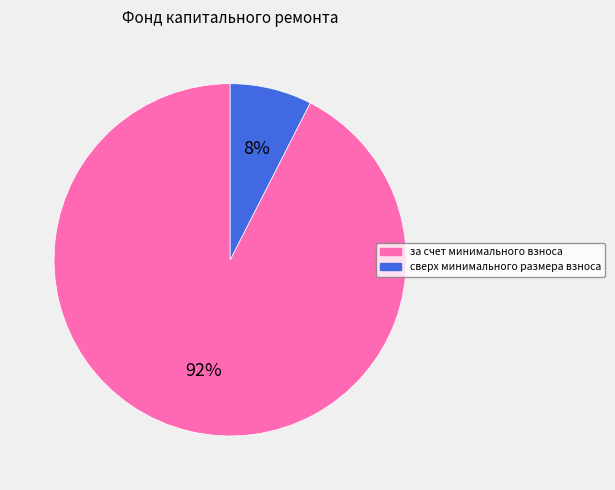

Does сверх минимального размера взноса account for over 50% of the chart?

No